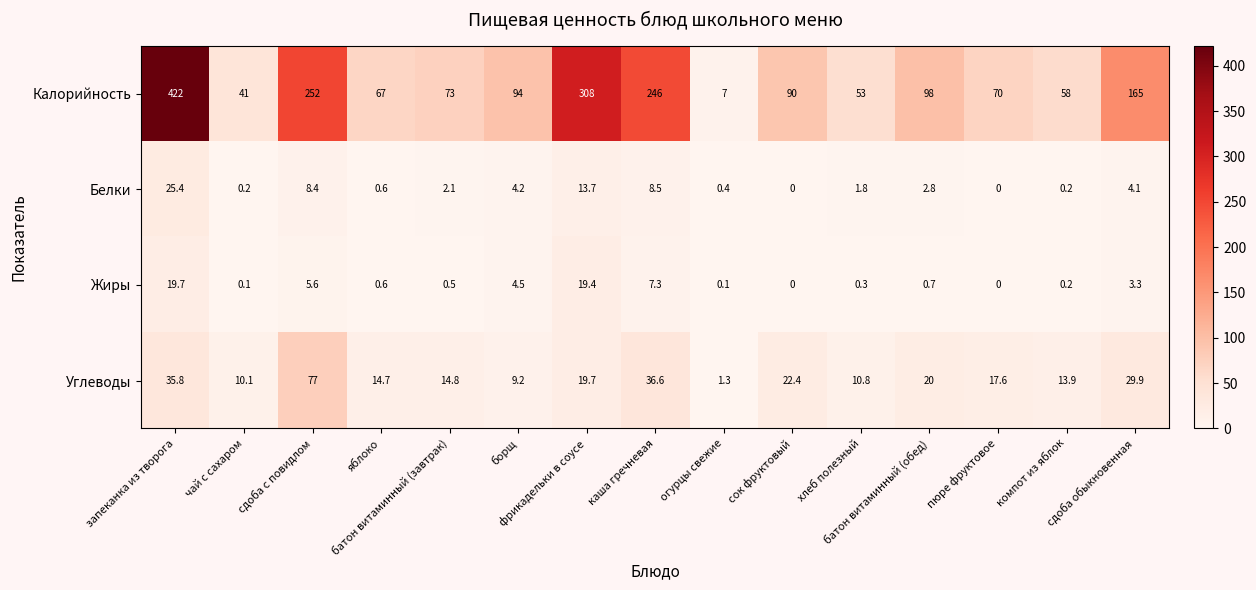

What is the total value across all series at каша гречневая?

298.4